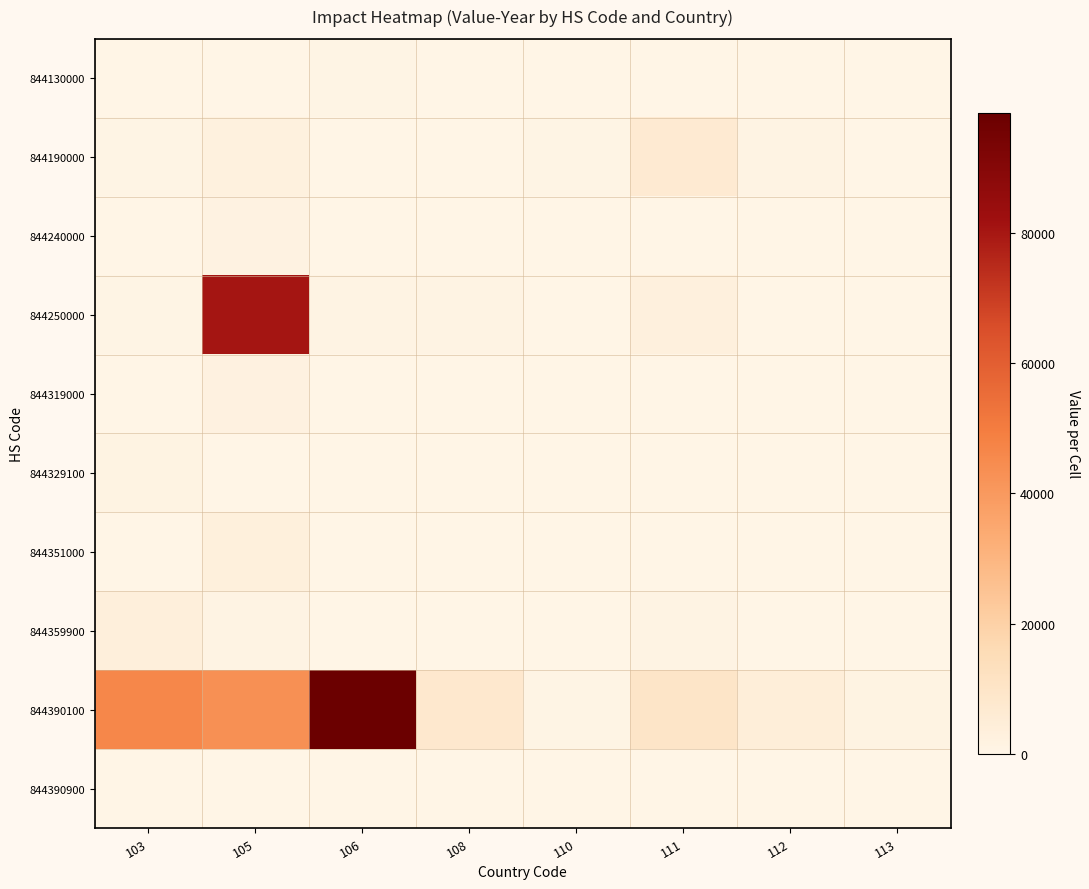

Which series has the largest total across all categories?

844390100